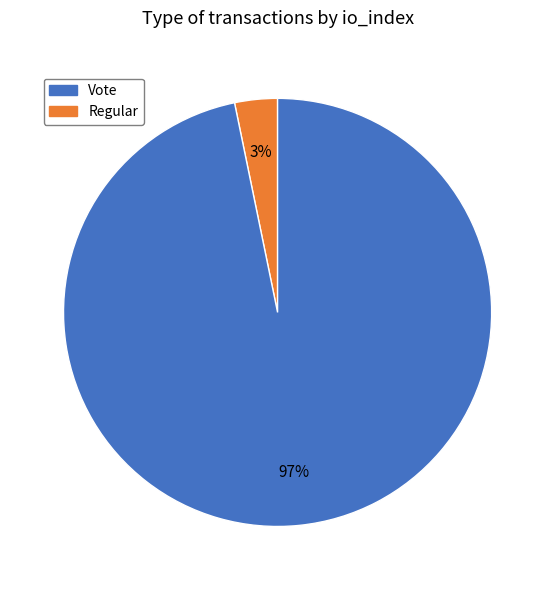

To the nearest percent, what is the average slice percentage?

50%